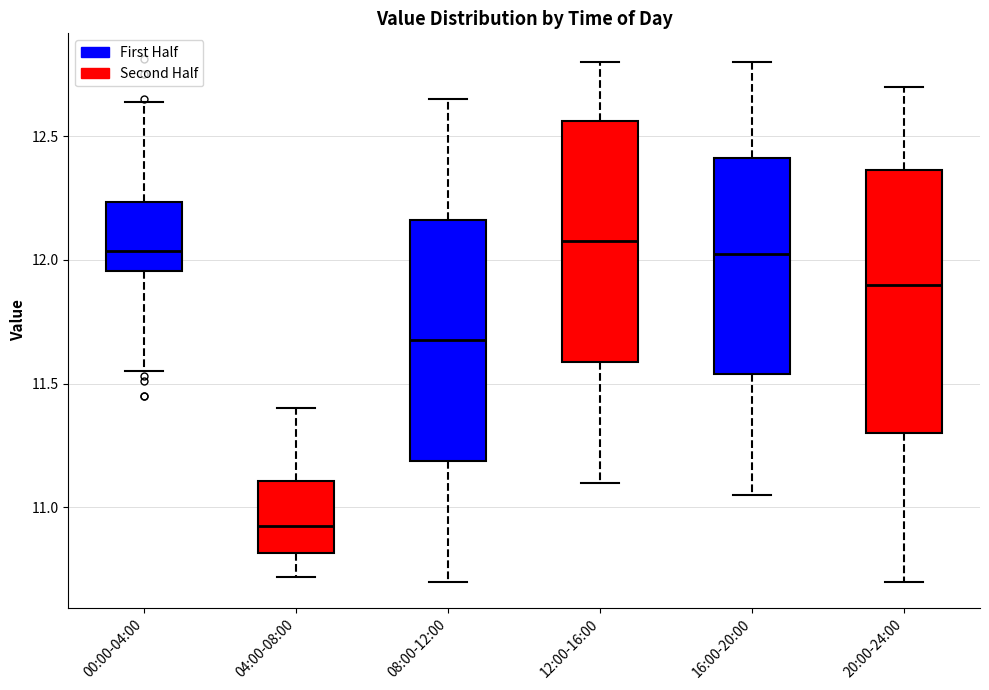

Which box's median line is the lowest?

04:00-08:00